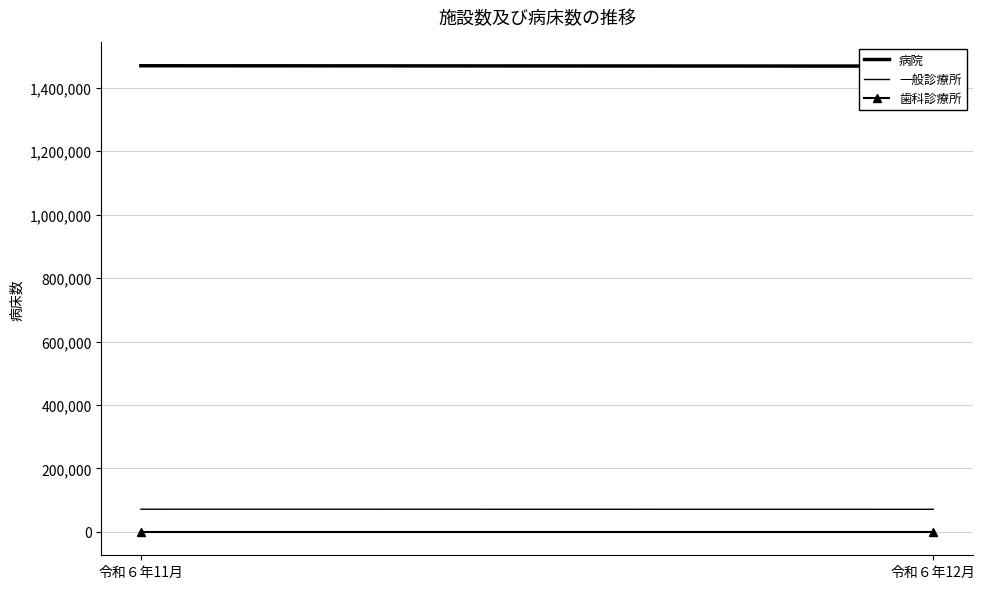

Which series has the largest total across all categories?

病院